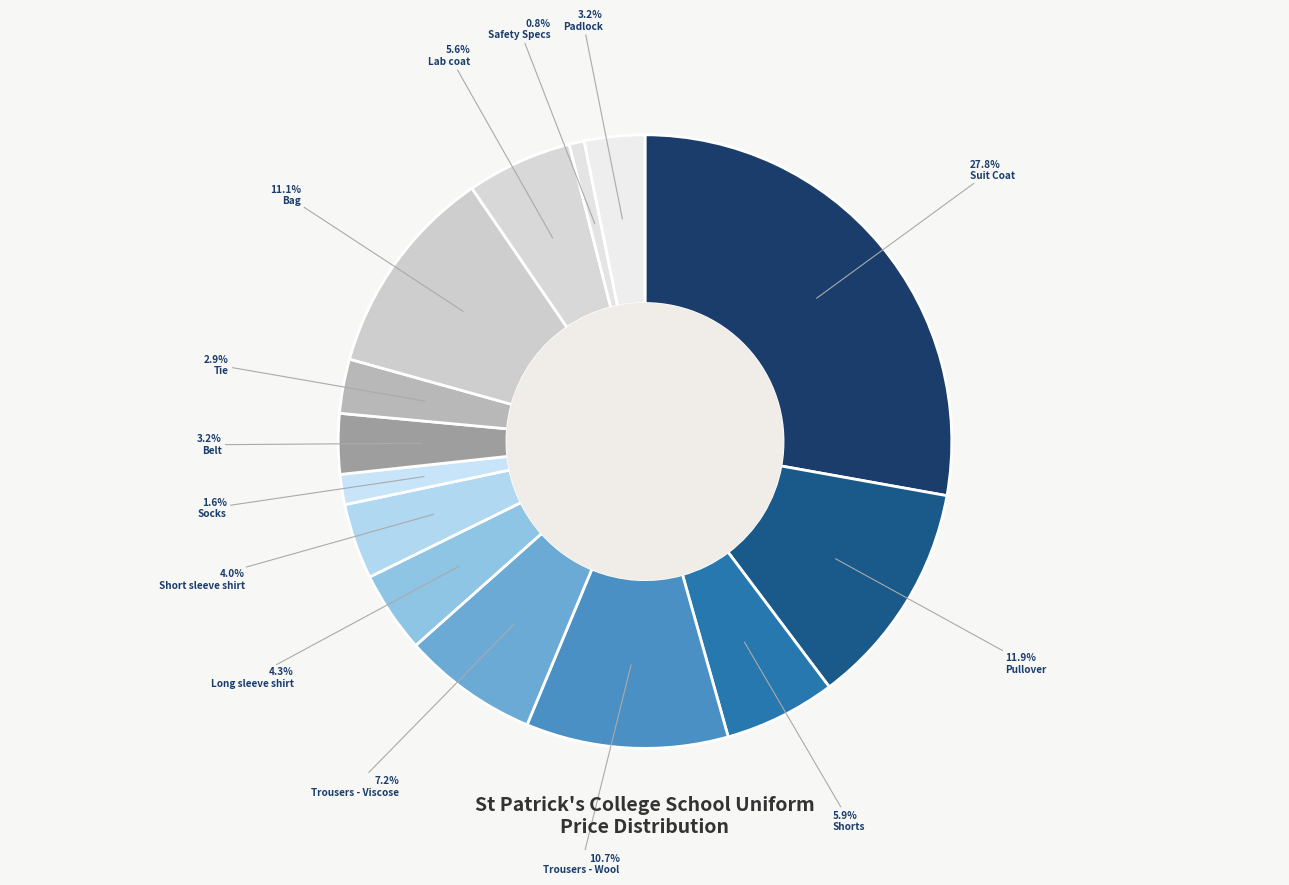

How many segments does this pie chart have?

14